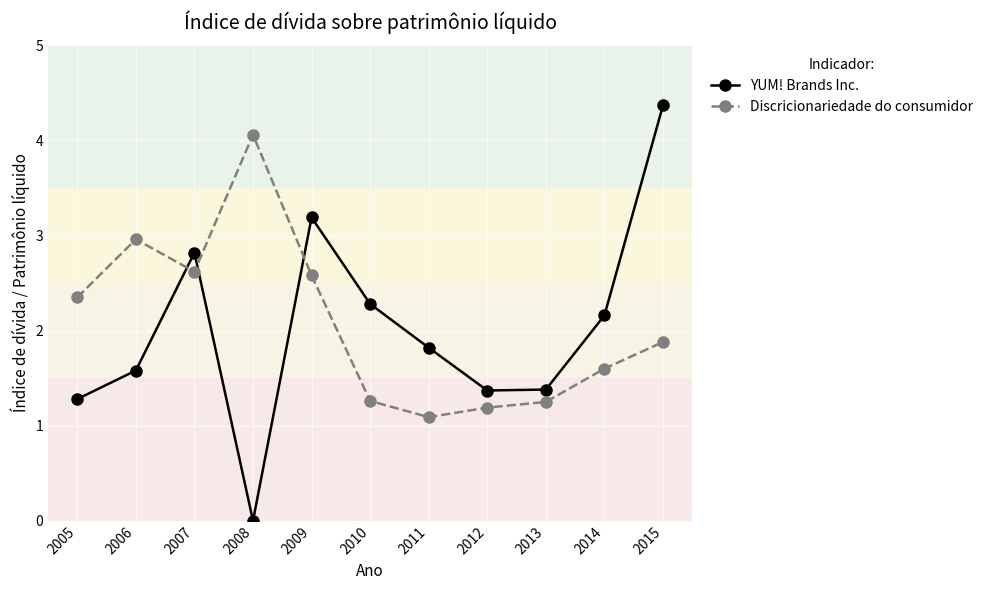

At which category is the sum across all series the highest?

2015